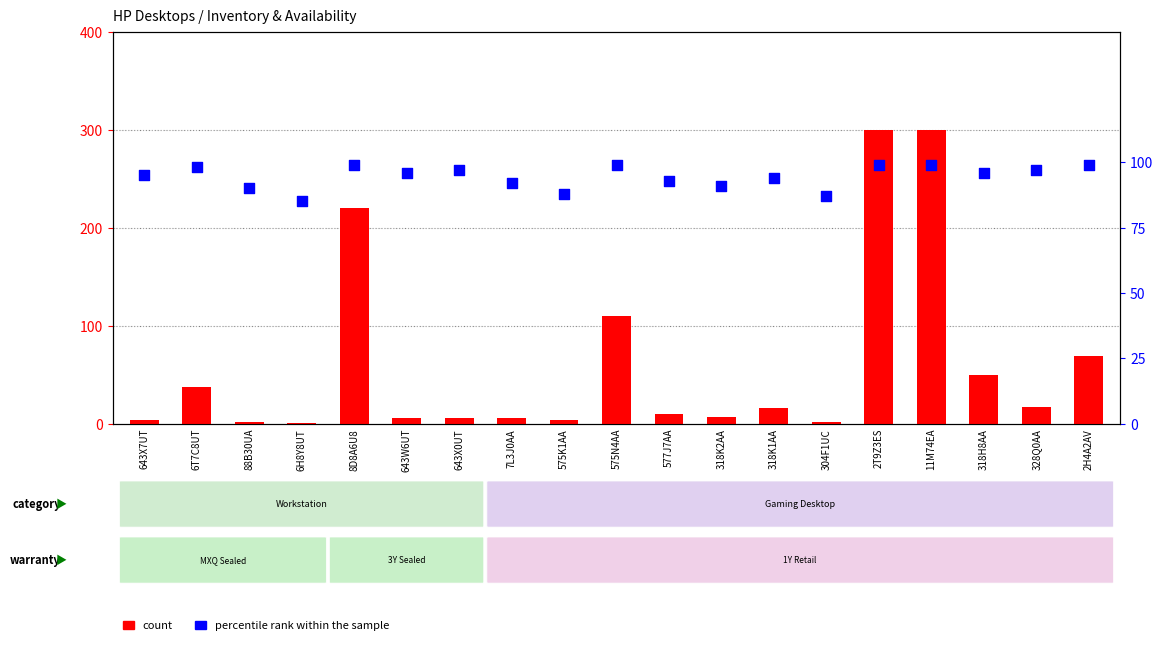

Which series has the widest spread of Y values?

count